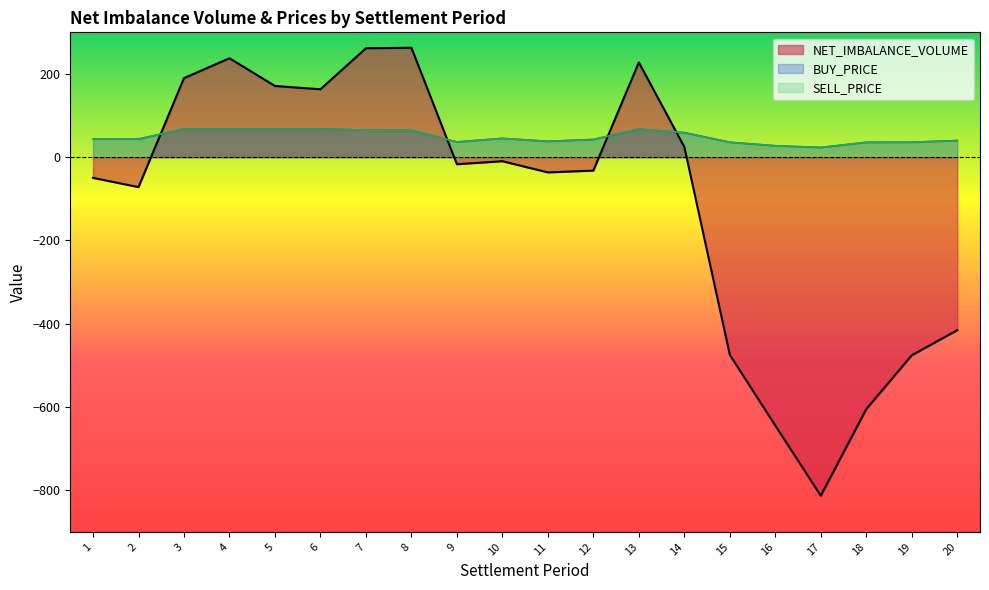

In NET_IMBALANCE_VOLUME, how many points are lower than both neighbors (excluding endpoints)?

5